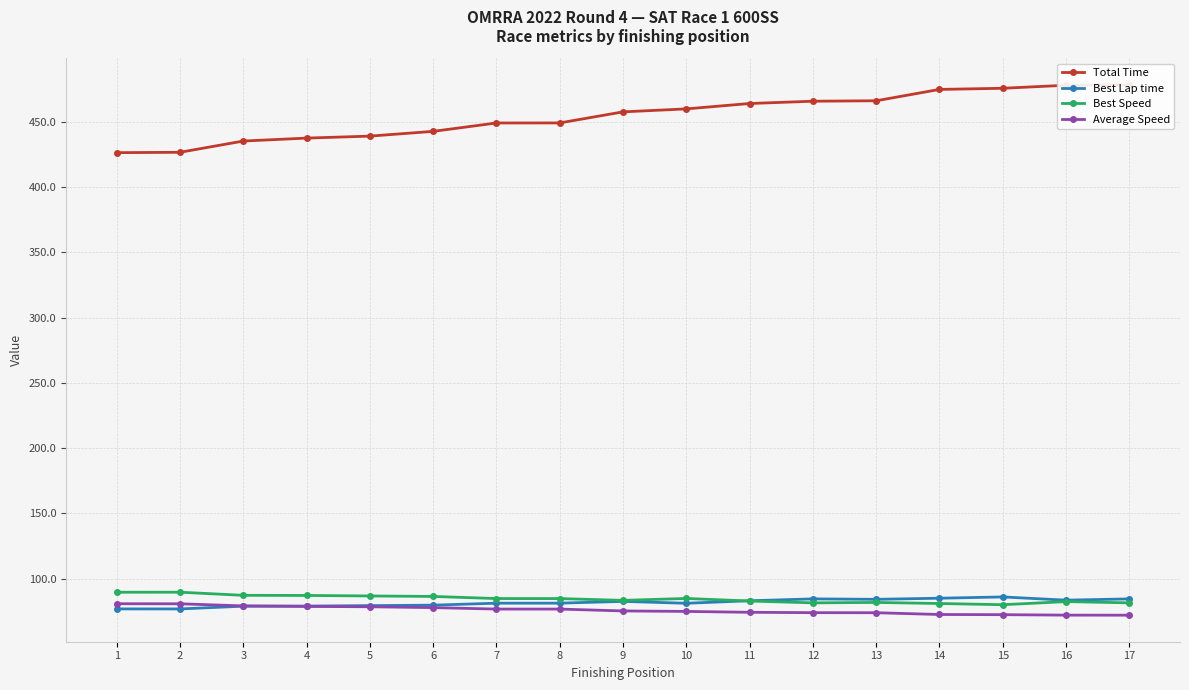

Reading left to right, extract all data points from this chart.

Total Time: 426.3	426.6	435.2	437.4	439.0	442.6	449.0	449.1	457.5	459.8	463.9	465.7	466.0	474.7	475.6	477.9	478.3
Best Lap time: 76.9	76.9	79.0	79.1	79.4	79.8	81.3	81.3	82.6	81.2	83.1	84.6	84.2	85.1	86.1	83.6	84.6
Best Speed: 89.7	89.7	87.3	87.2	86.8	86.4	84.8	84.8	83.4	84.9	82.9	81.5	81.8	81.0	80.1	82.5	81.5
Average Speed: 80.9	80.8	79.2	78.8	78.5	77.9	76.8	76.8	75.3	75.0	74.3	74.0	74.0	72.6	72.5	72.1	72.1